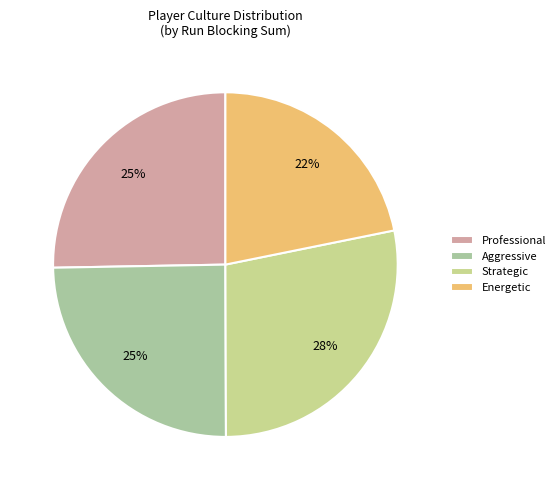

Count the number of slices in the pie.

4